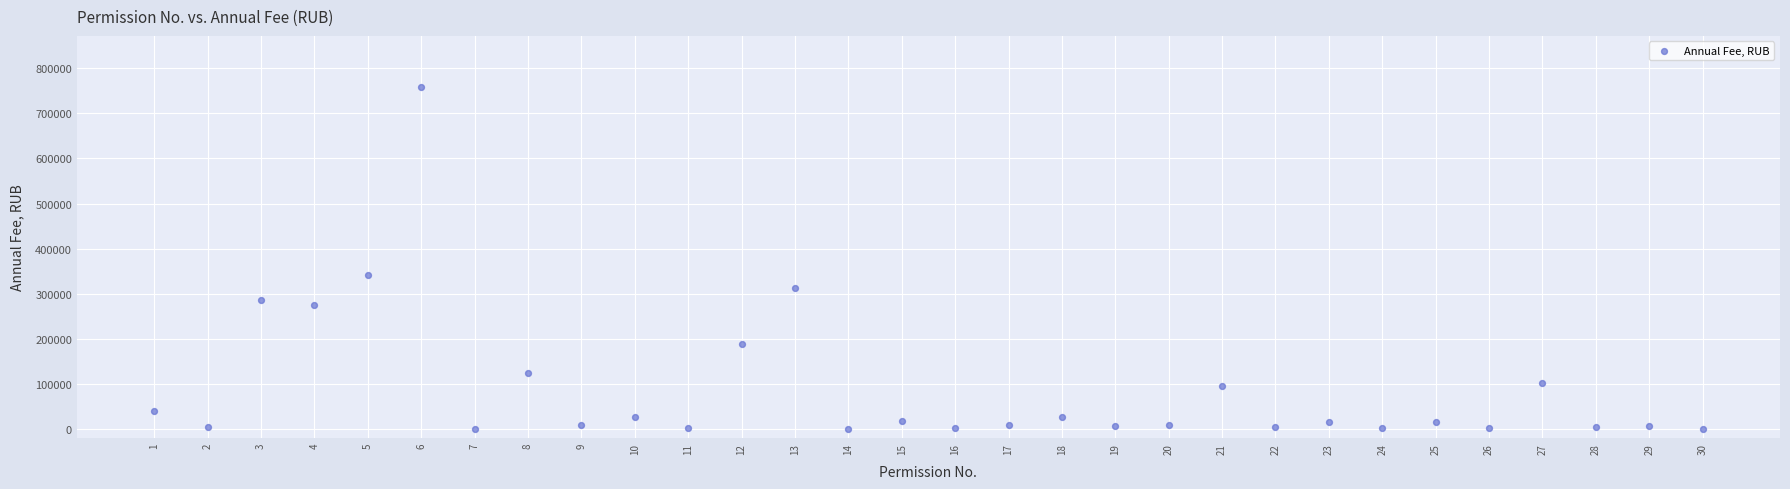

What is the range of X values (max minus min)?

29.0